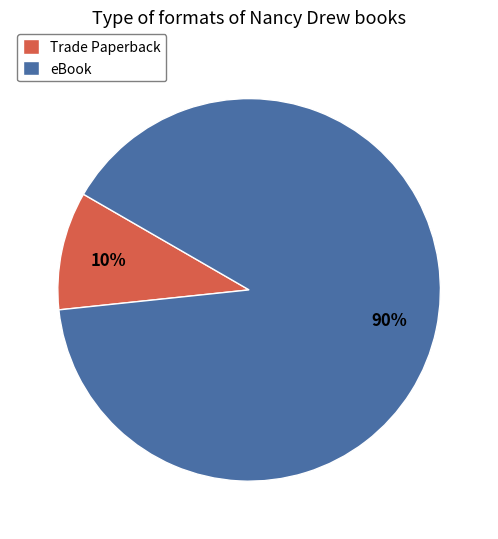

To the nearest percent, what is the combined percentage of Trade Paperback and eBook?

100%